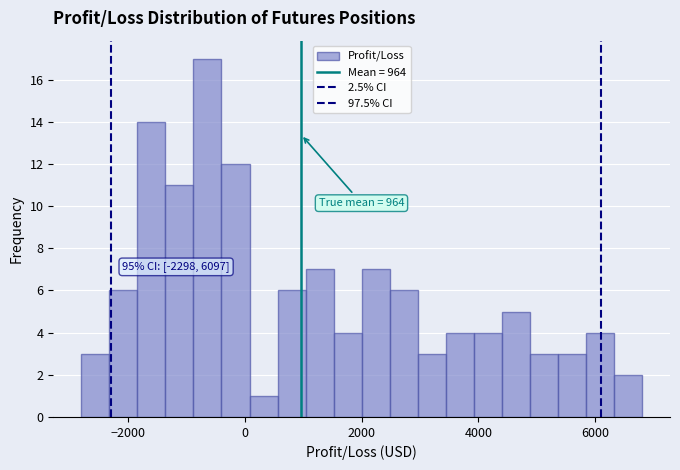

Read against the x-axis, roughly where is the centre of the tallest bar?

-600